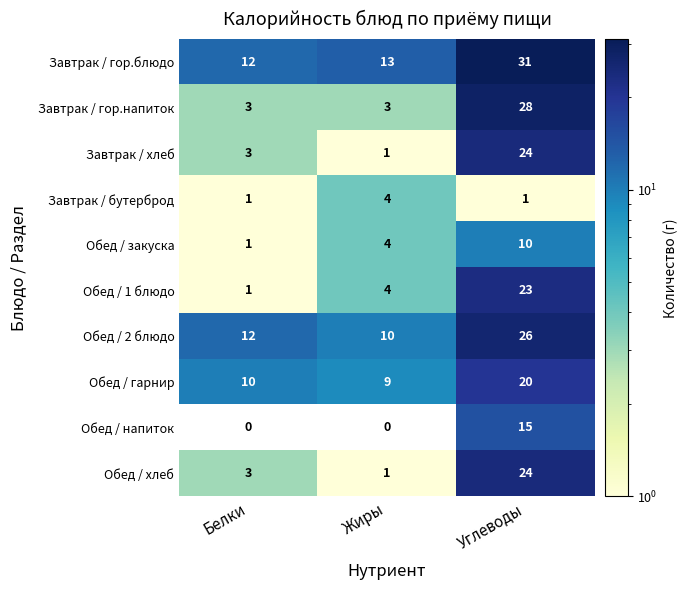

At how many categories does at least one series exceed 9?

3